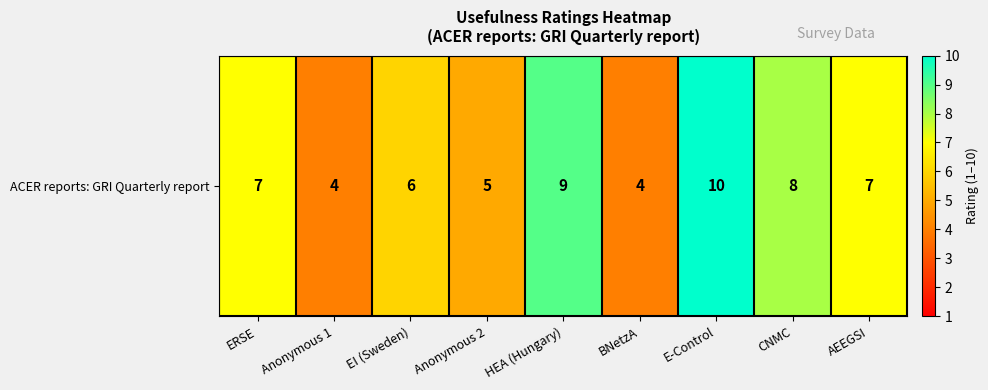

What is the sum of all values?

60